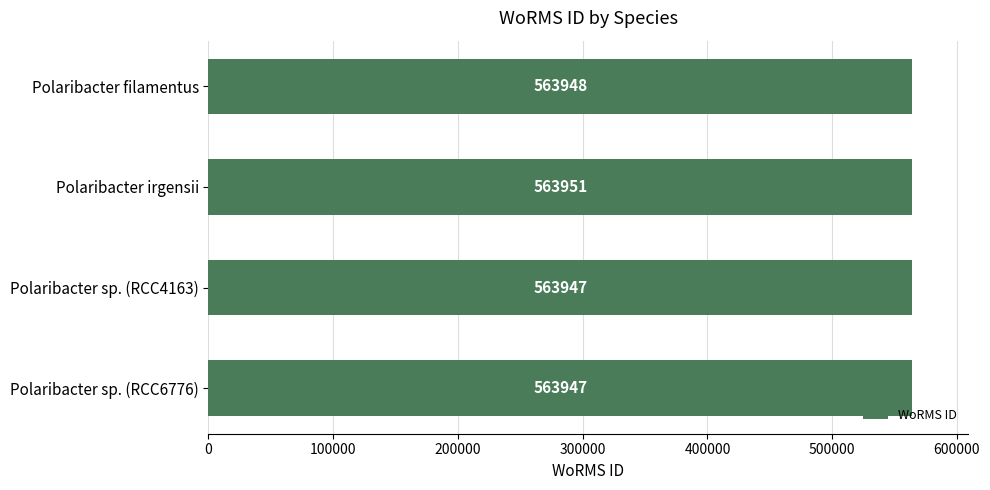

The value at Polaribacter sp. (RCC4163) is 563947. True or false?

True